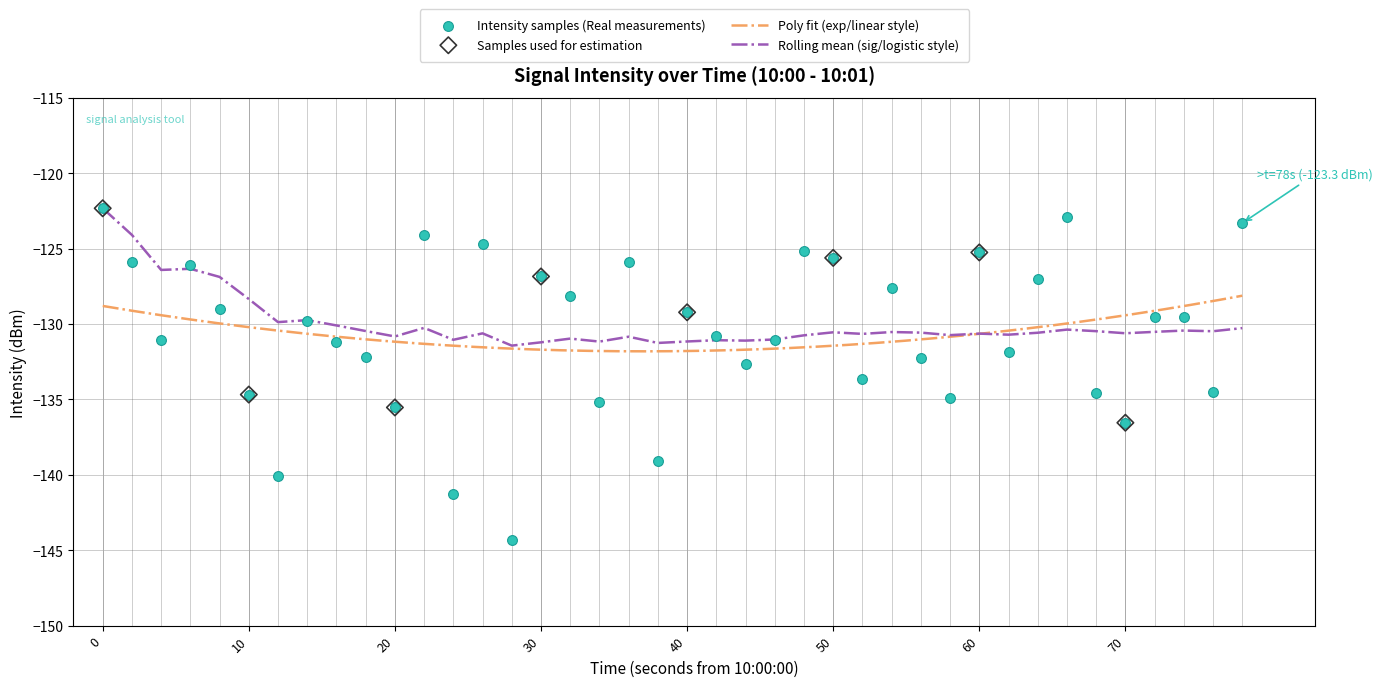

Which series has the largest total across all categories?

Rolling Mean